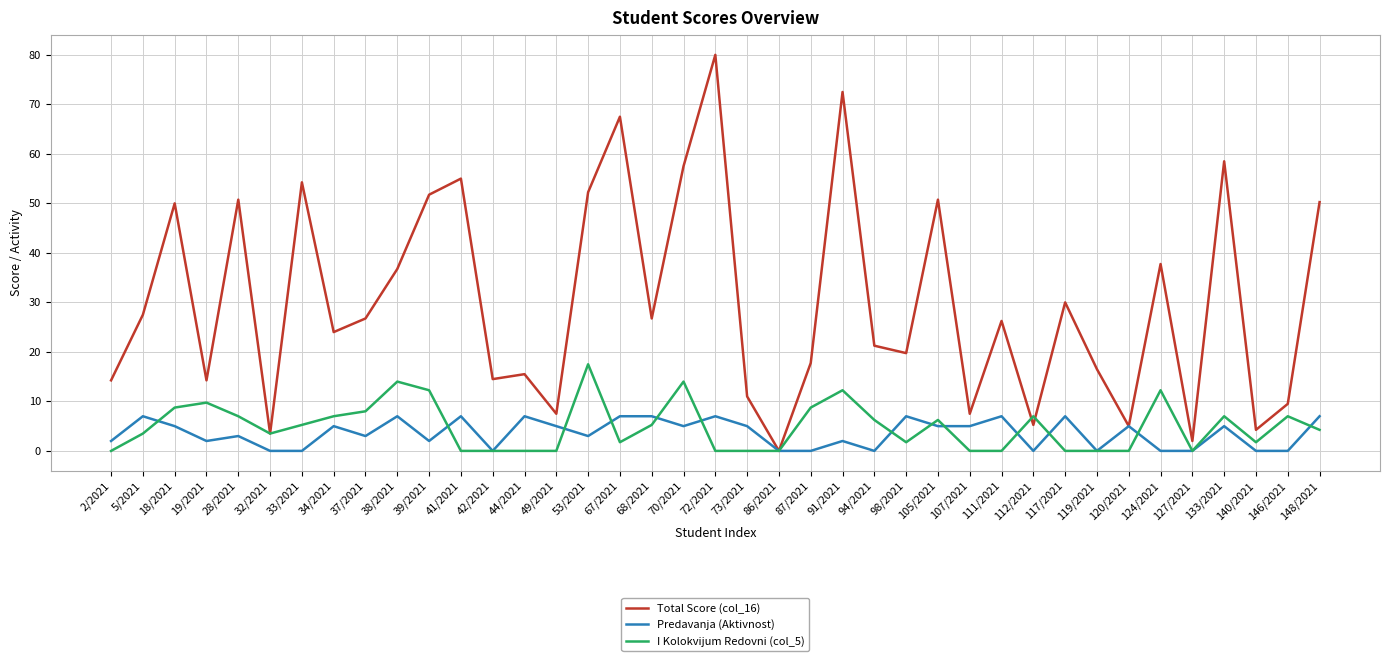

Which series changed the most between 67/2021 and 119/2021?

Total Score (col_16)